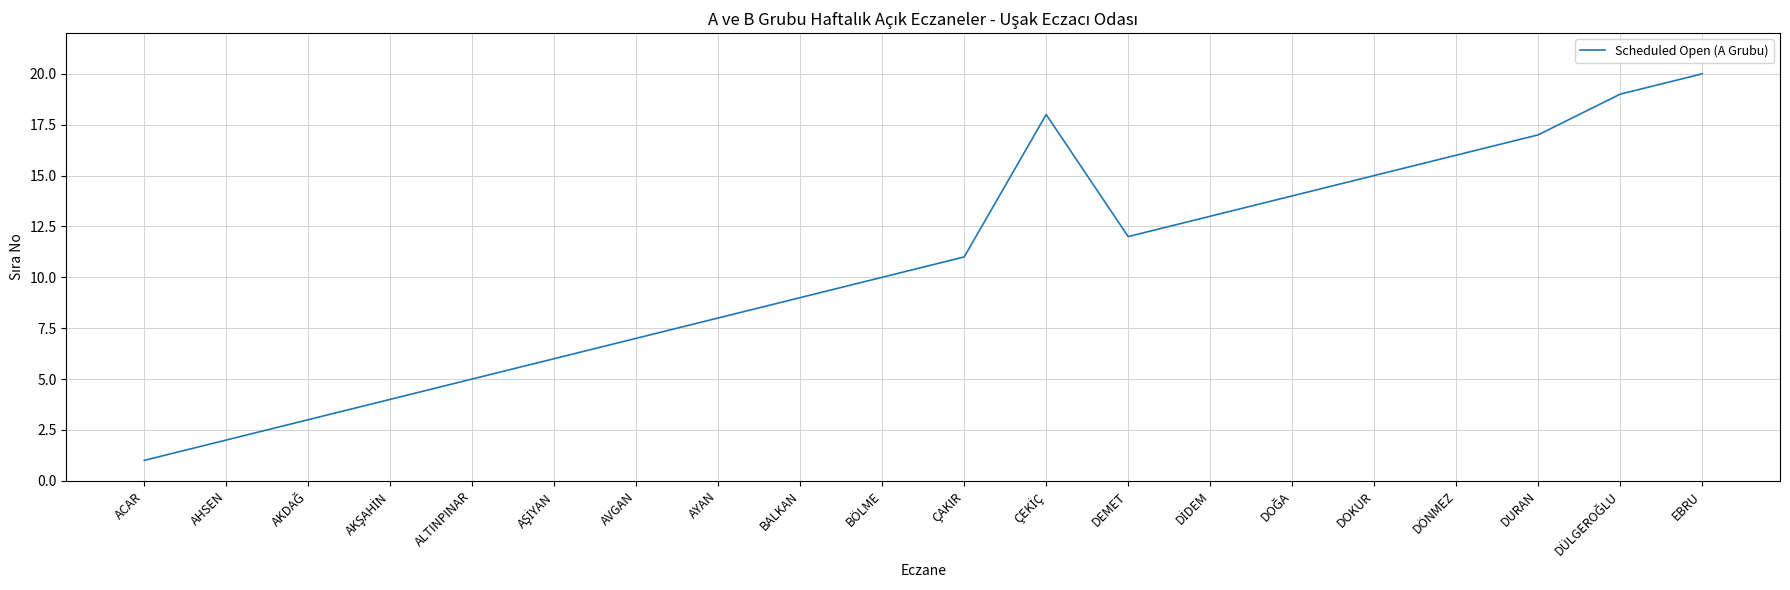

True or false: the data shows 15 at ÇAKIR.

False